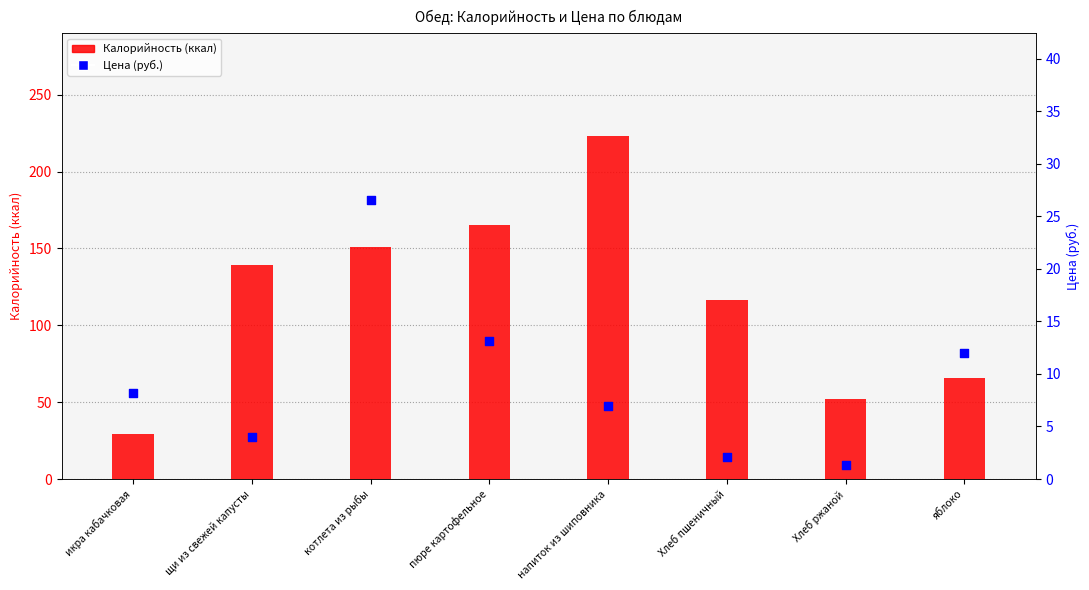

What is the total value across all series at икра кабачковая?

37.2